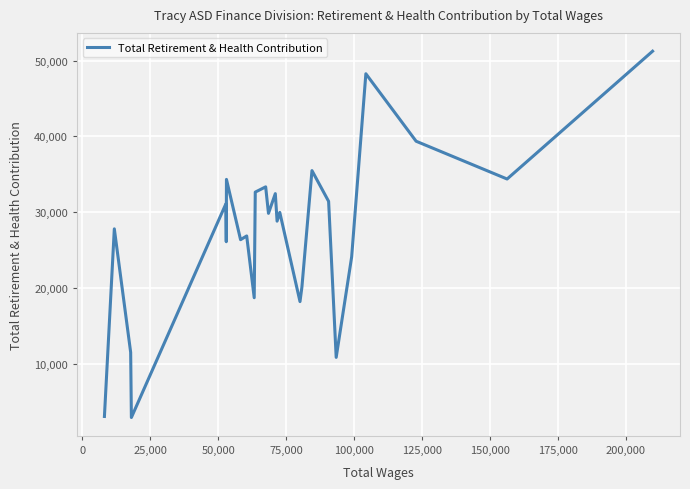

What is the difference between the maximum and minimum values?

48314